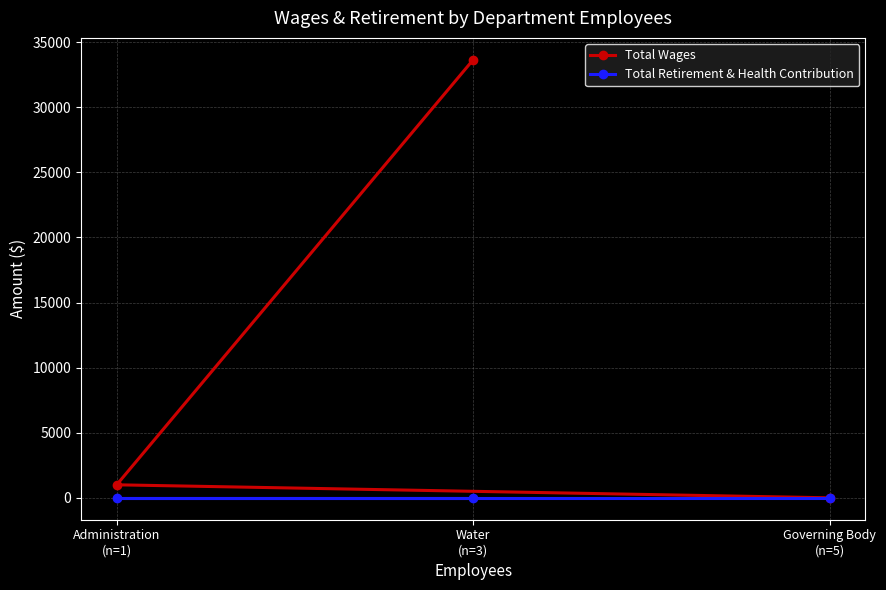

What are all the series names shown in the legend?

Total Wages, Total Retirement & Health Contribution